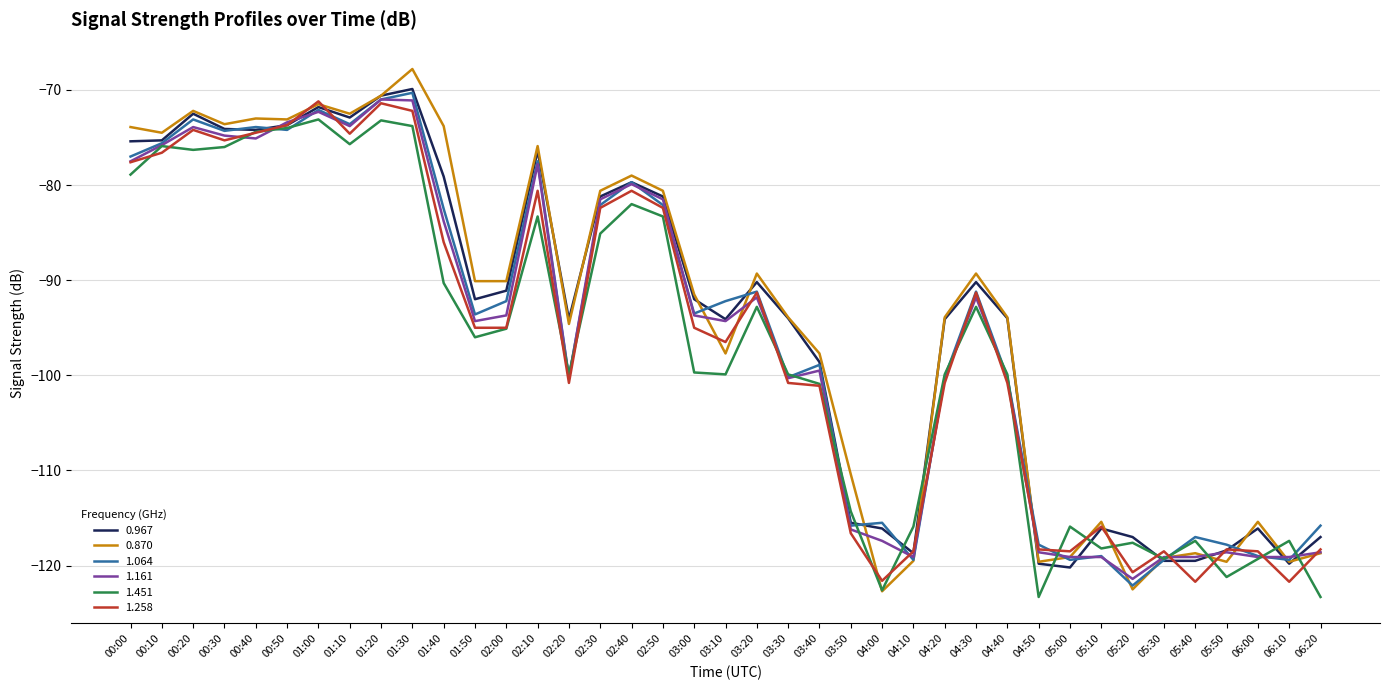

How many lines are shown in the chart?

6